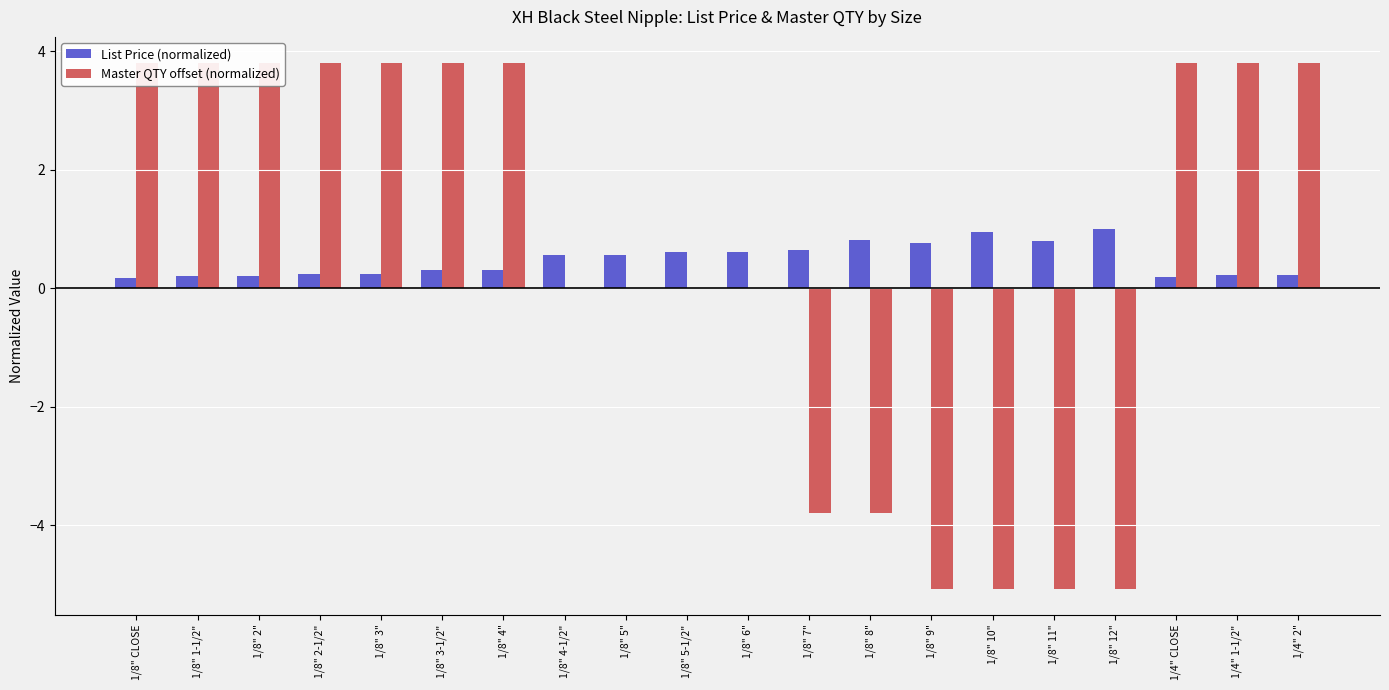

What is the greatest value displayed?

3.8